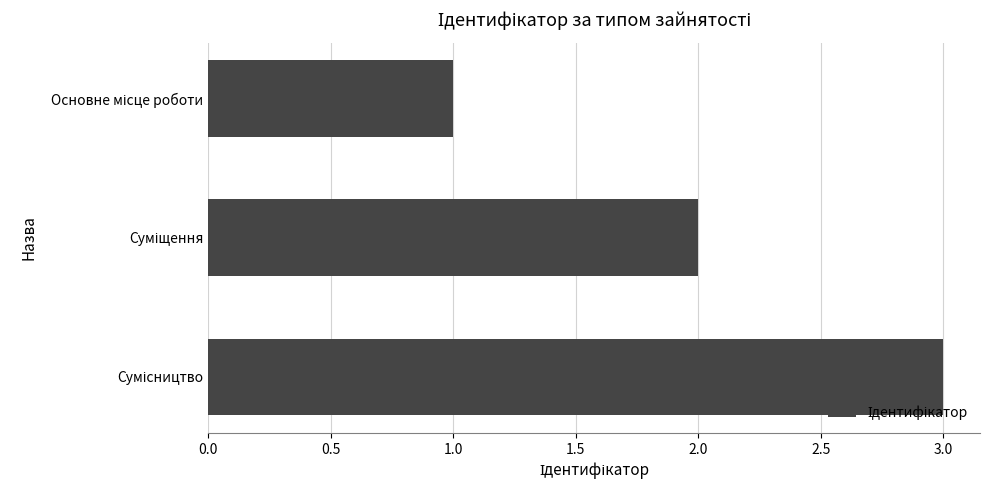

What is the sum of all values?

6